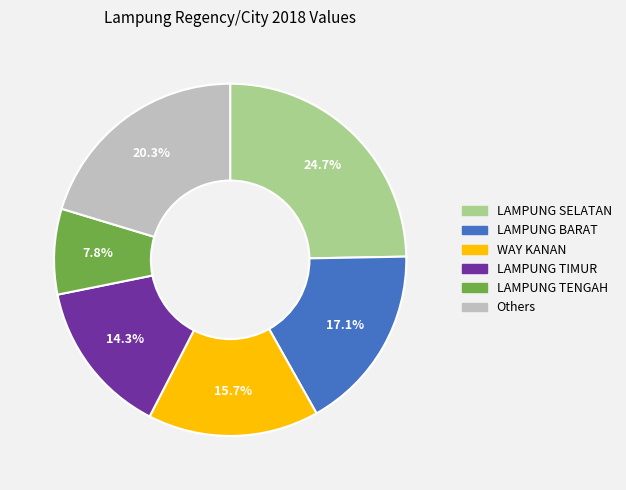

What is the ratio of the value at LAMPUNG TIMUR to the value at LAMPUNG BARAT?

0.8